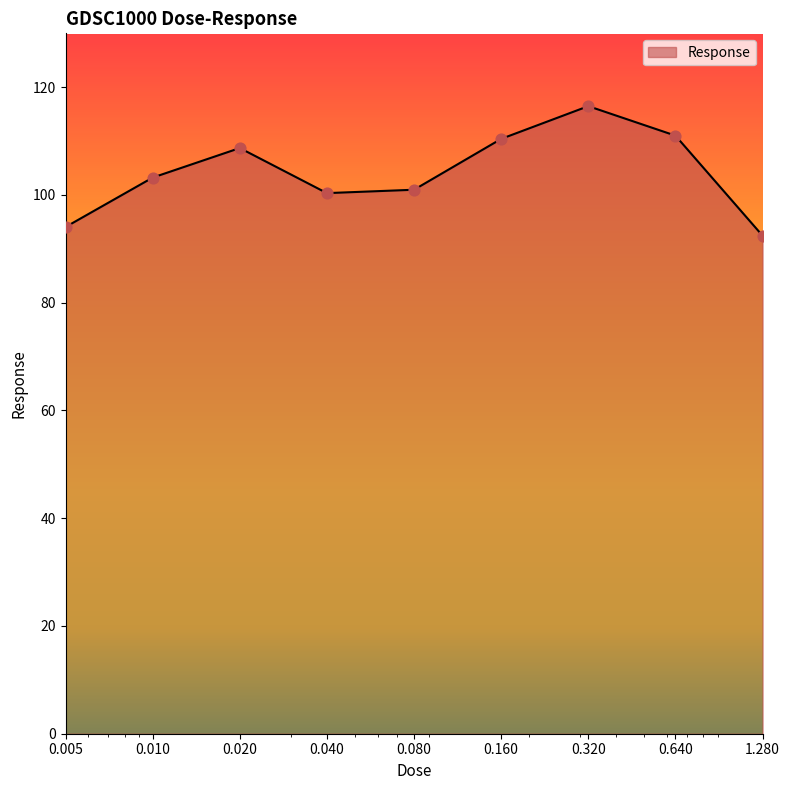

What is the difference between the maximum and minimum values?

24.0